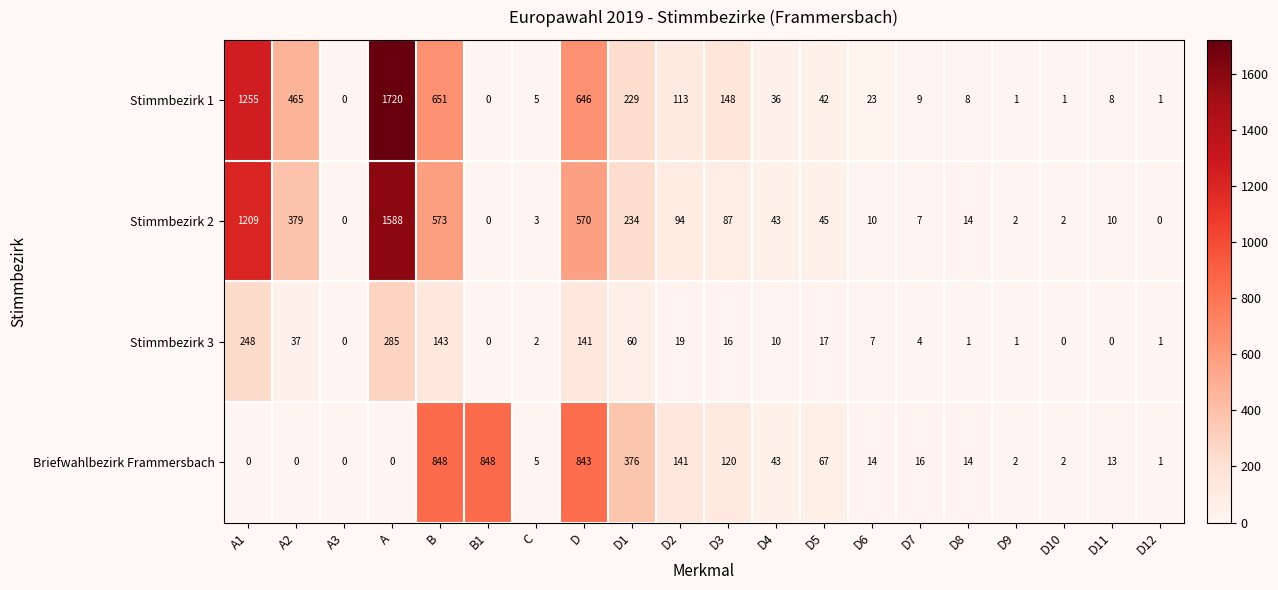

Rank the series by their maximum value, from highest to lowest.

Stimmbezirk 1, Stimmbezirk 2, Briefwahlbezirk Frammersbach, Stimmbezirk 3